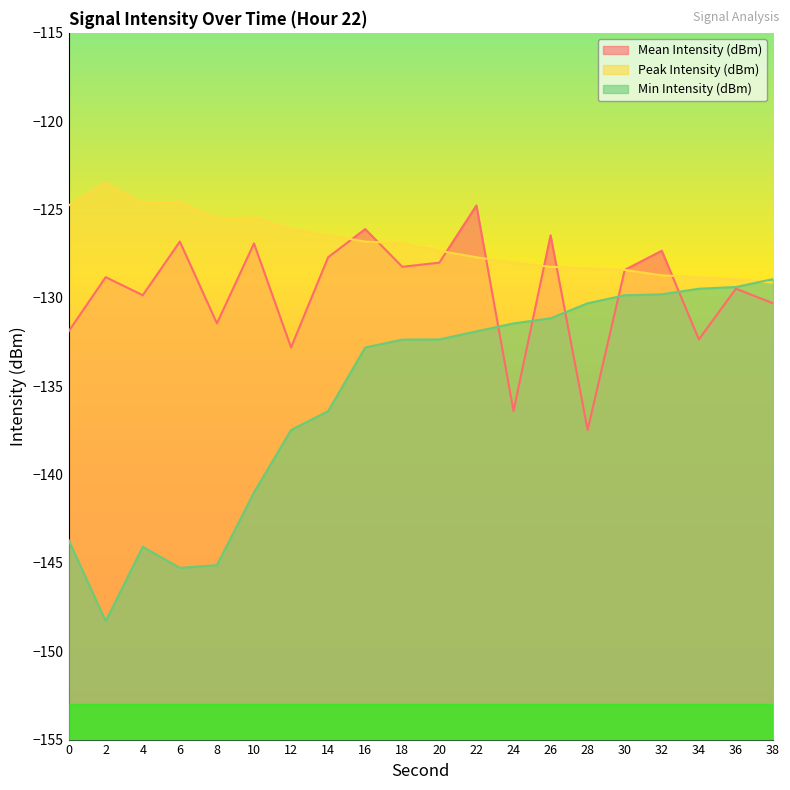

What is the minimum value for Mean Intensity (dBm)?

-137.5